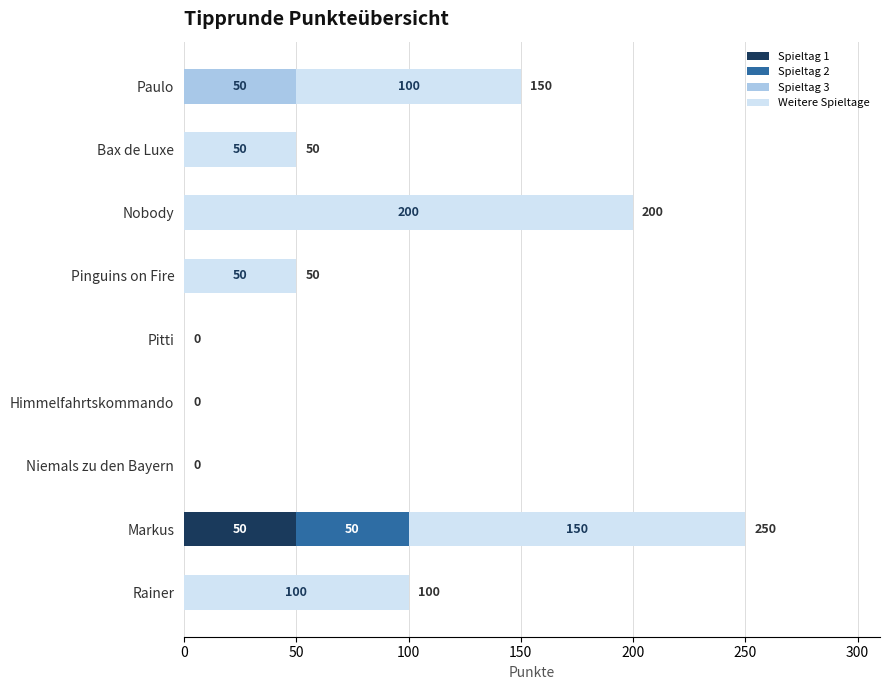

The value of Spieltag 1 at Himmelfahrtskommando is 16. True or false?

False